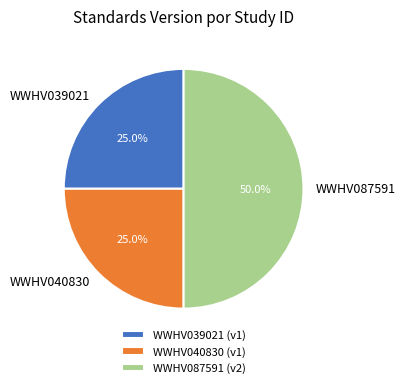

To the nearest percent, what portion does WWHV039021 represent?

25%